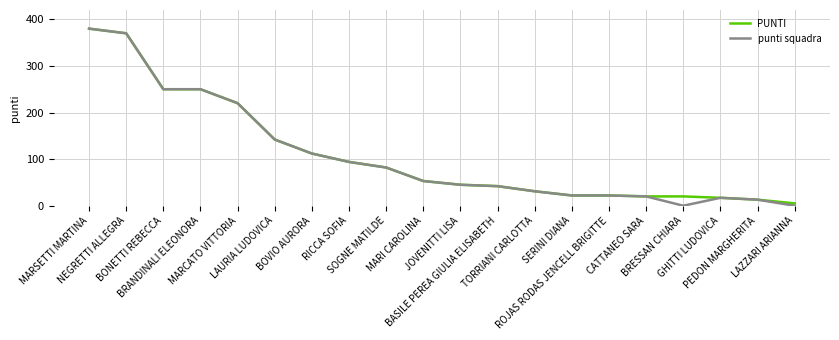

Which series has the widest spread of values?

punti squadra